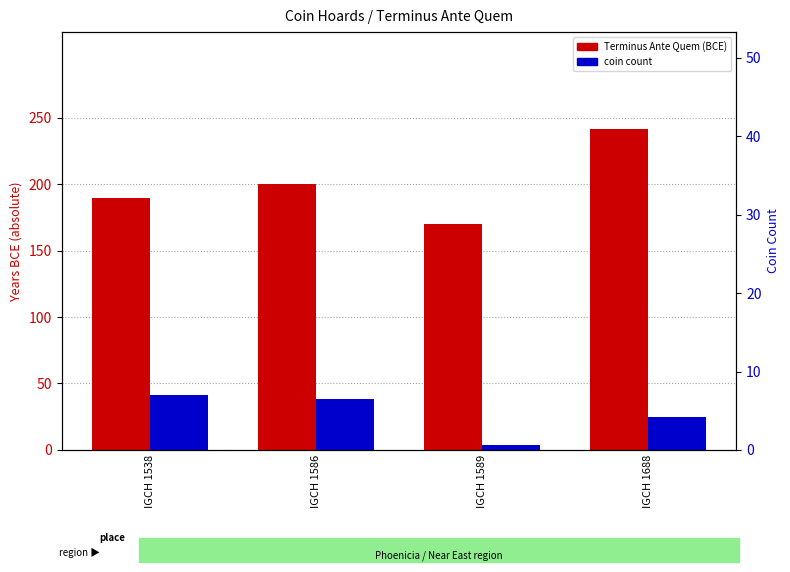

Between IGCH 1586 and IGCH 1589, which series saw the biggest shift?

coin count